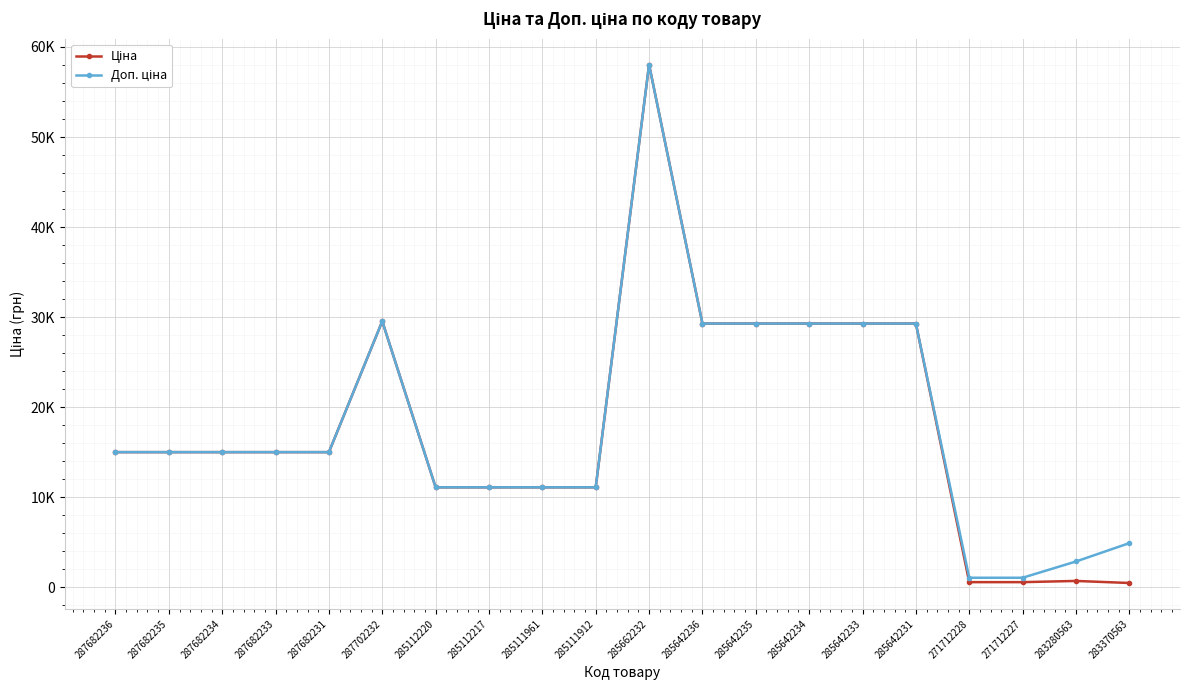

True or false: Доп. ціна and Ціна intersect in this chart.

False